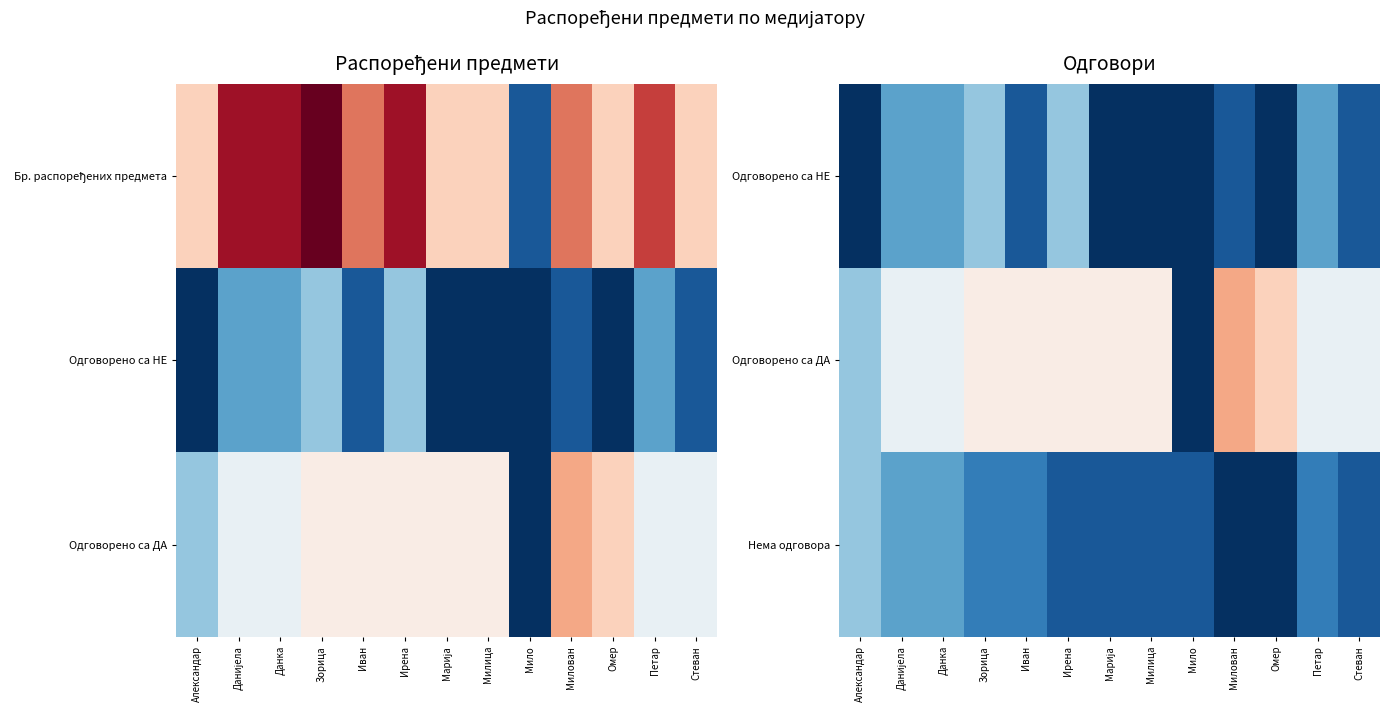

The Нема одговора series shows 1 at Мило. True or false?

True